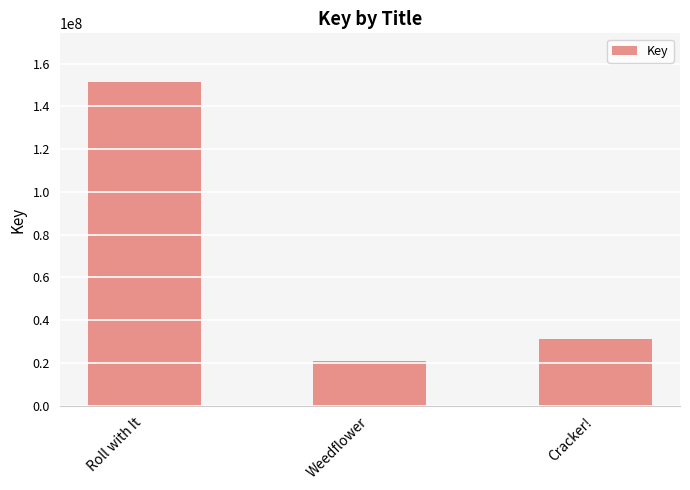

What is the label of the 2nd bar from the left?

Weedflower